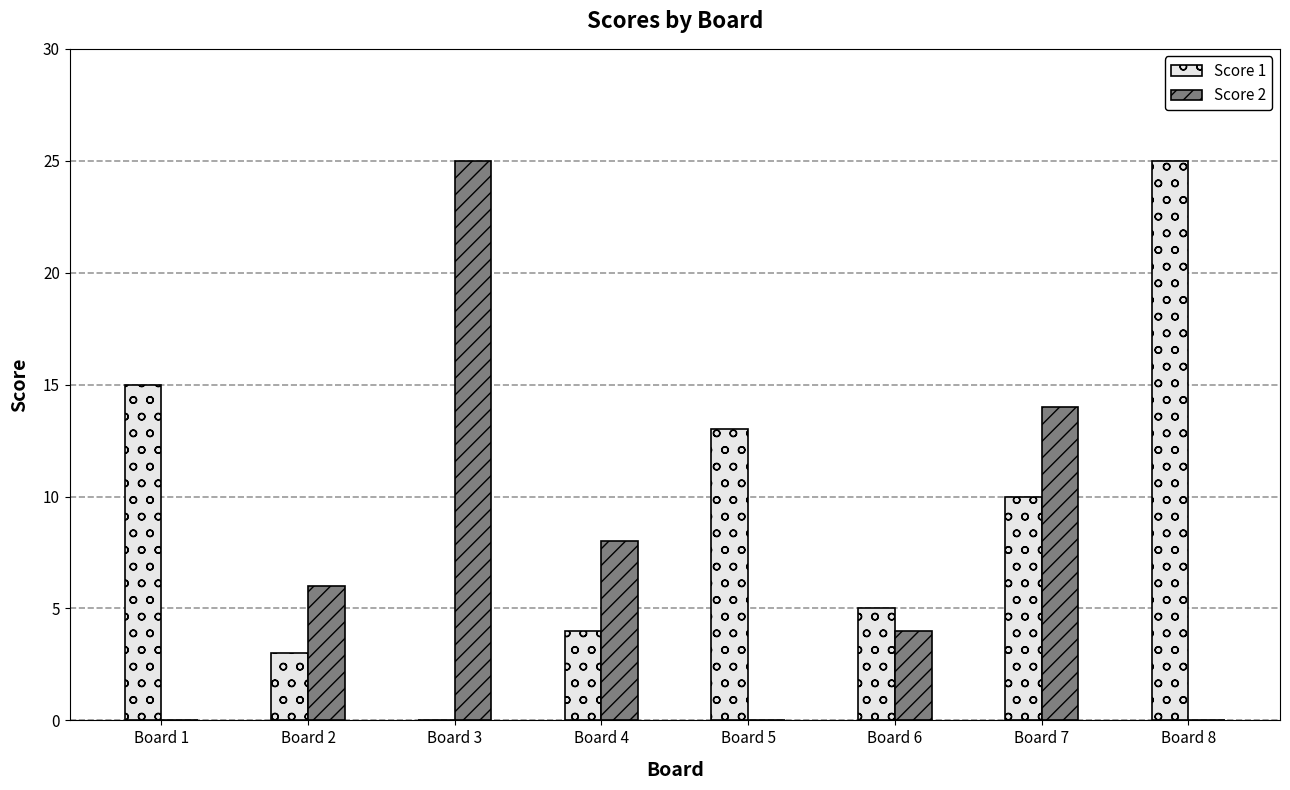

At which label does Score 1 first exceed 10?

Board 1